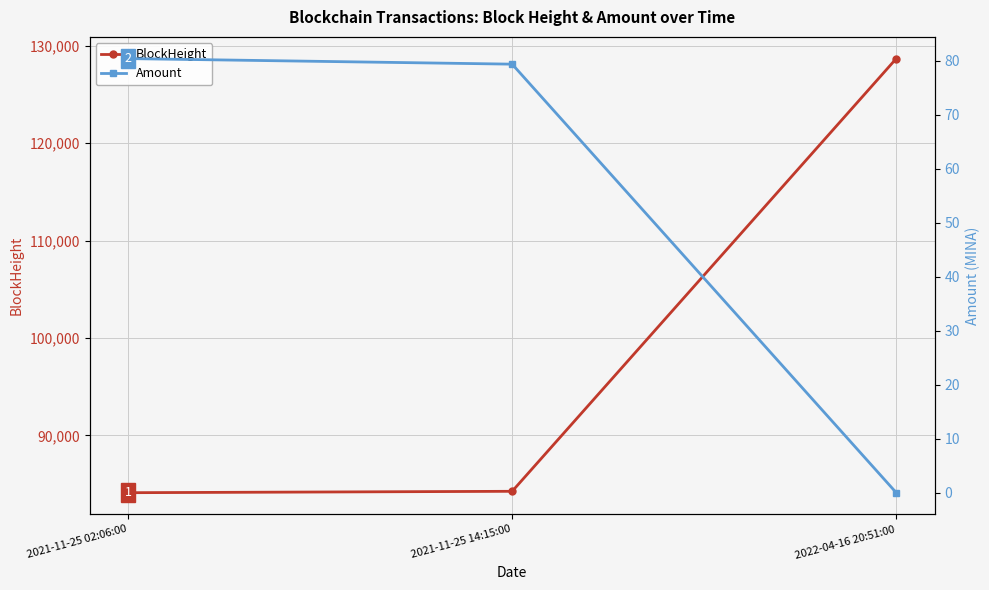

Reading left to right, list all the values displayed in this chart.

BlockHeight: 2021-11-25 02:06:00=84127.0	2021-11-25 14:15:00=84270.0	2022-04-16 20:51:00=128685.0
Amount: 2021-11-25 02:06:00=80.4	2021-11-25 14:15:00=79.4	2022-04-16 20:51:00=0.0